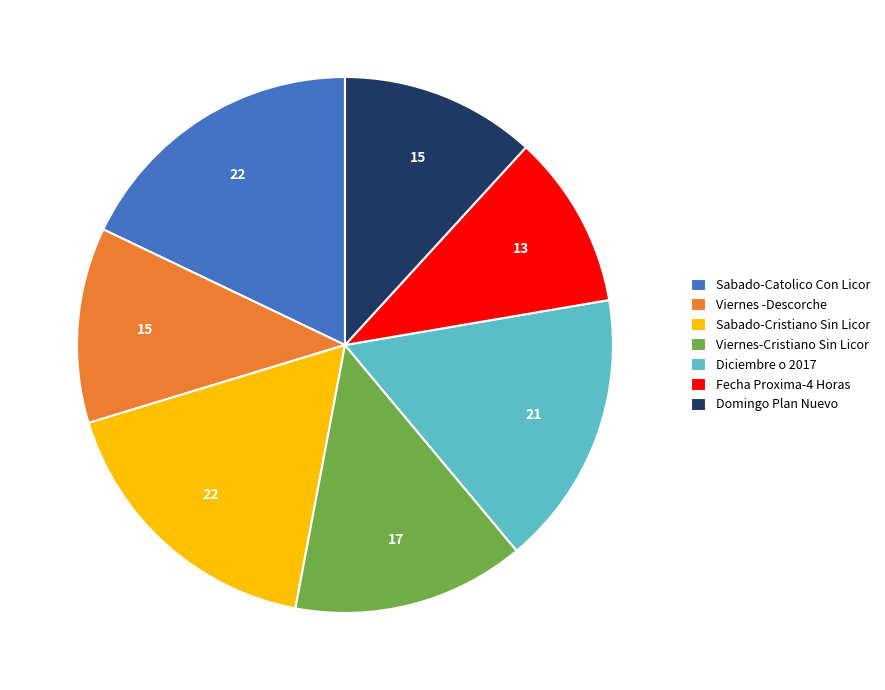

Between Diciembre o 2017 and Viernes-Cristiano Sin Licor, which is larger?

Diciembre o 2017